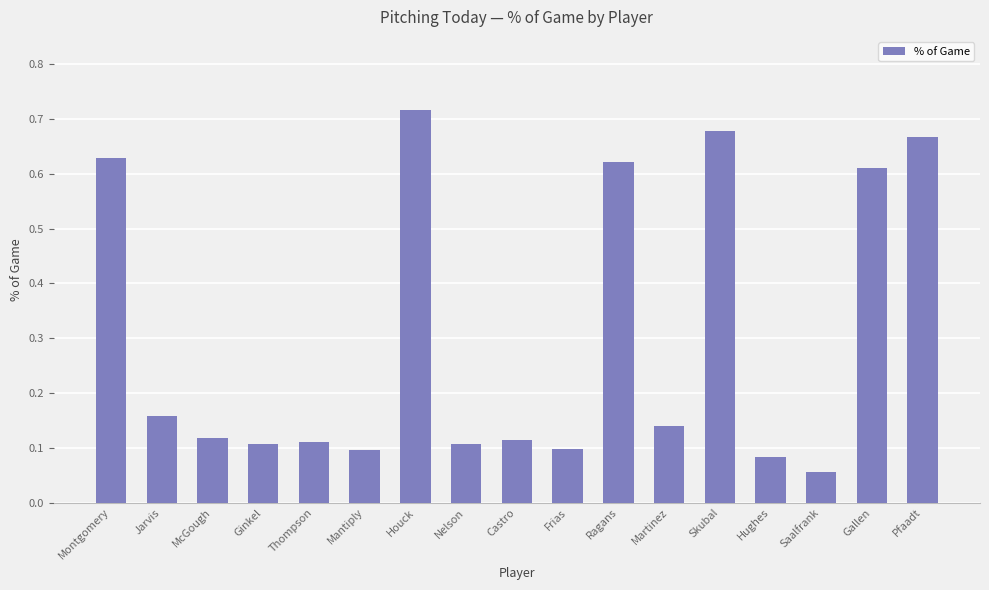

Which category has the highest value across all series?

Houck